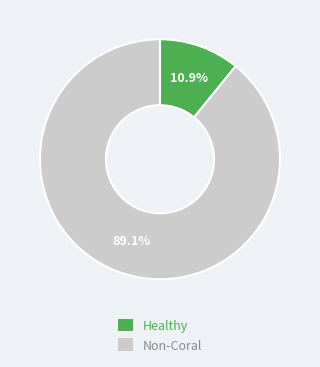

Which has a higher value, Healthy or Non-Coral?

Non-Coral